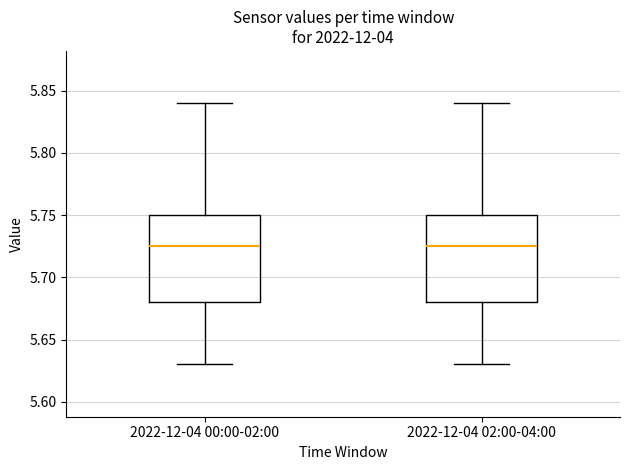

Reading left to right, read every box against the y-axis: the position of its median line, the range the box covers, and the ends of its whiskers. The values are not printed on the chart, so give them approximately, as read against the axis.

2022-12-04 00:00-02:00: median 5.725, box 5.680 to 5.750, whiskers 5.630 to 5.840
2022-12-04 02:00-04:00: median 5.725, box 5.680 to 5.750, whiskers 5.630 to 5.840